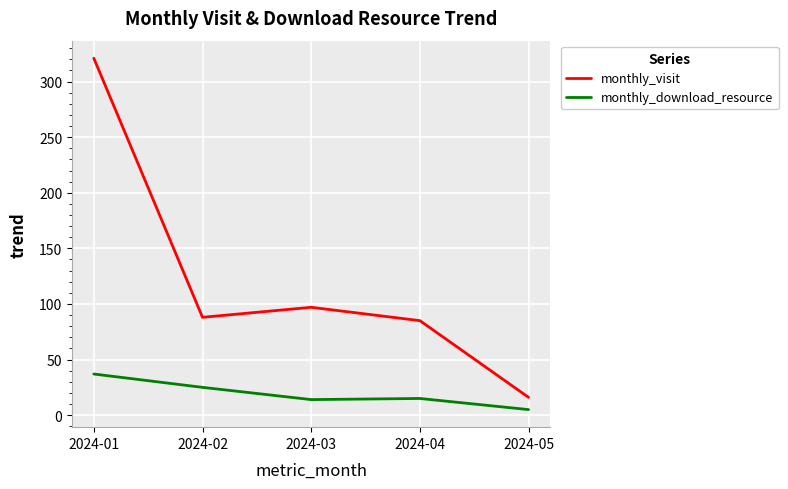

What is the lowest value of the monthly_download_resource series?

5